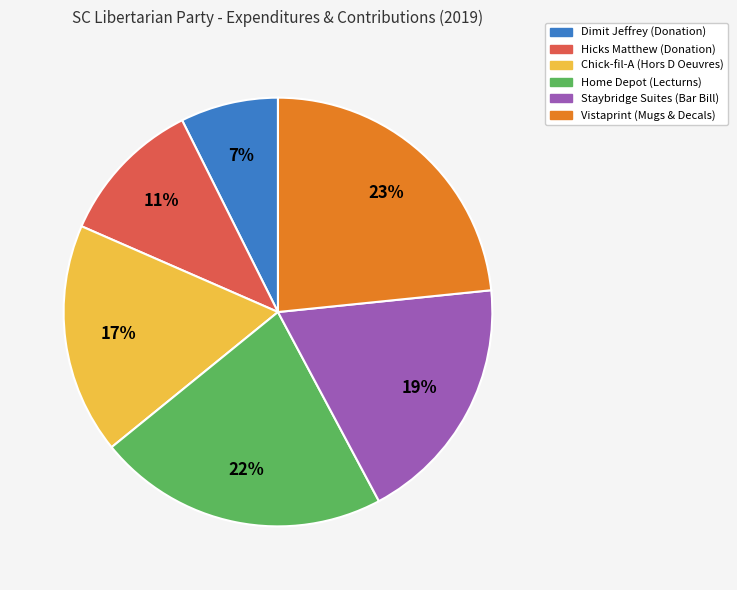

To the nearest percent, what is the difference between the largest and smallest slice percentages?

16%